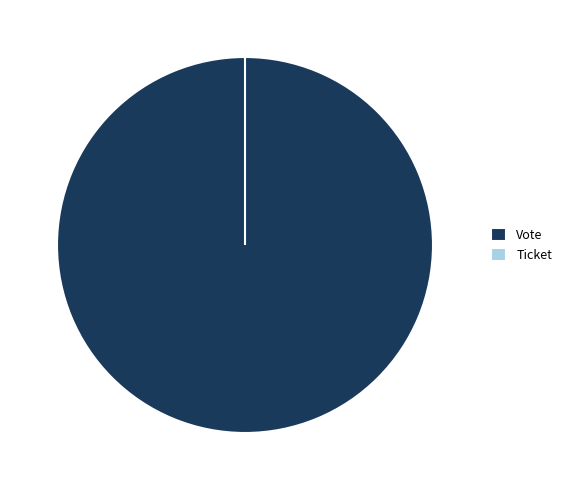

True or false: Ticket accounts for 0% of the total.

True